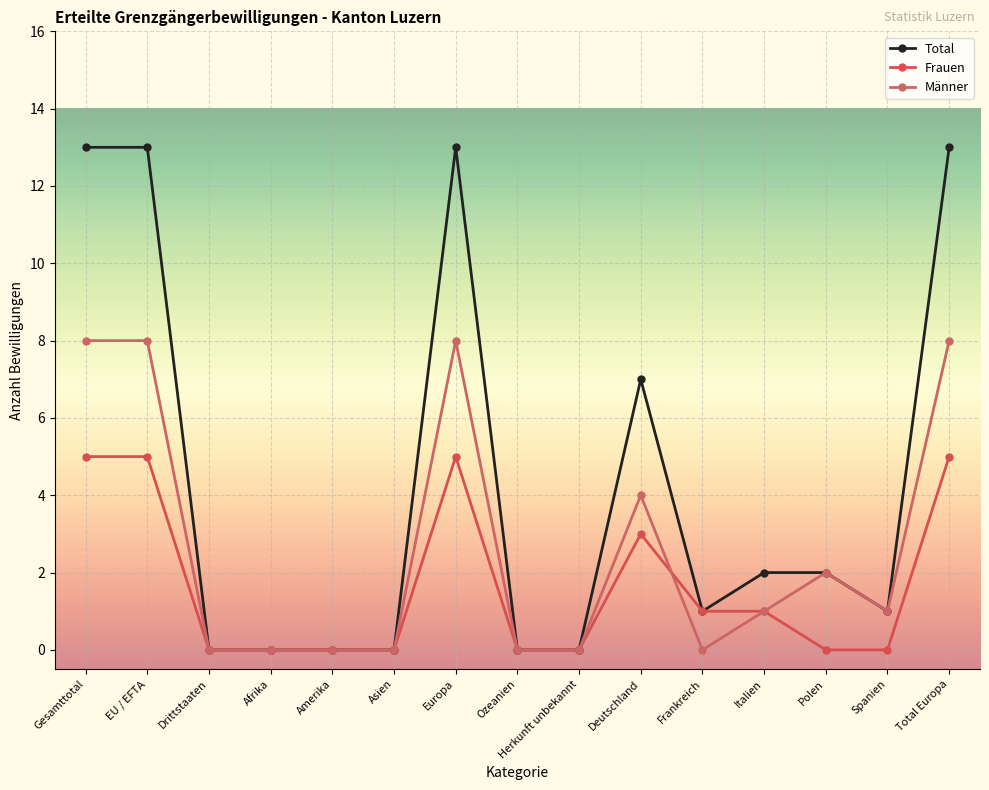

Read the Total value at Total Europa, to the nearest 10.

10